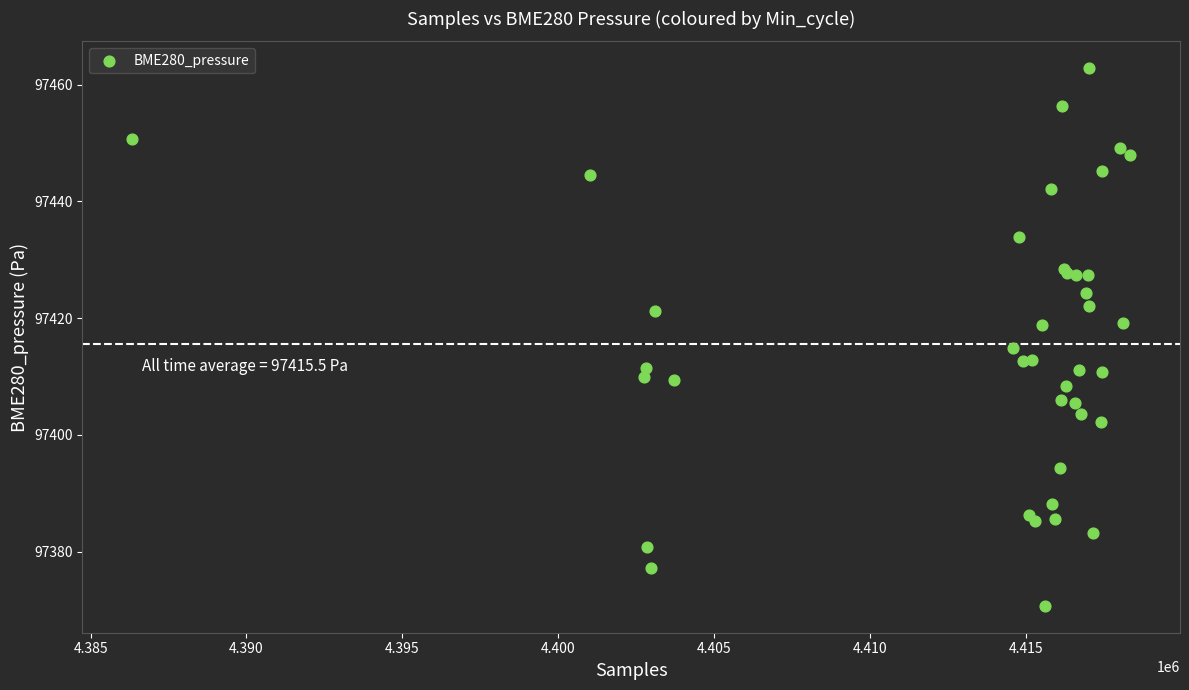

What Y value in the scatter plot is closest to 97416?

97414.8